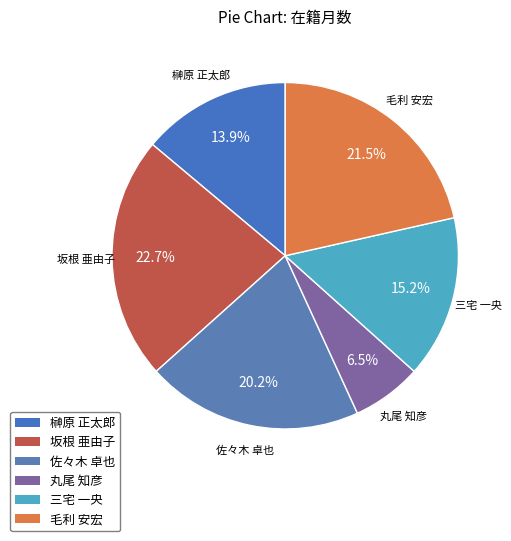

To the nearest percent, what percentage of the pie is 榊原 正太郎?

14%